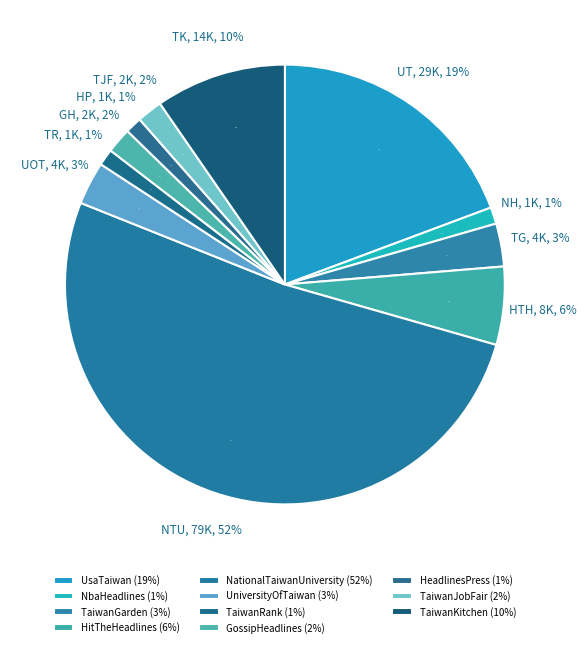

To the nearest percent, what percentage of the pie is HitTheHeadlines.com?

6%